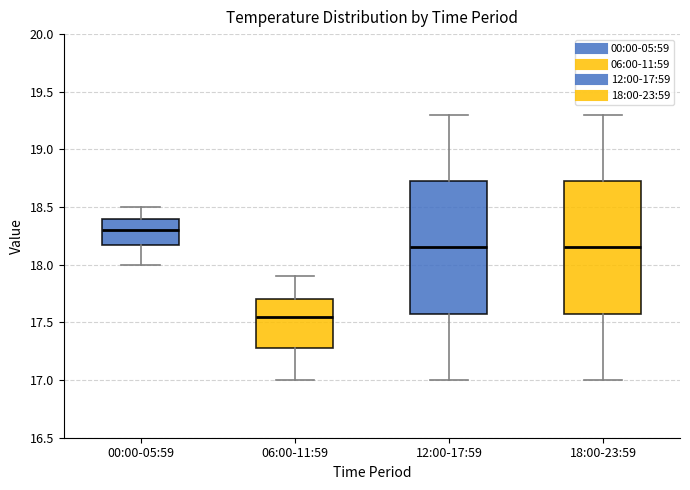

Which box's median line is the highest?

00:00-05:59